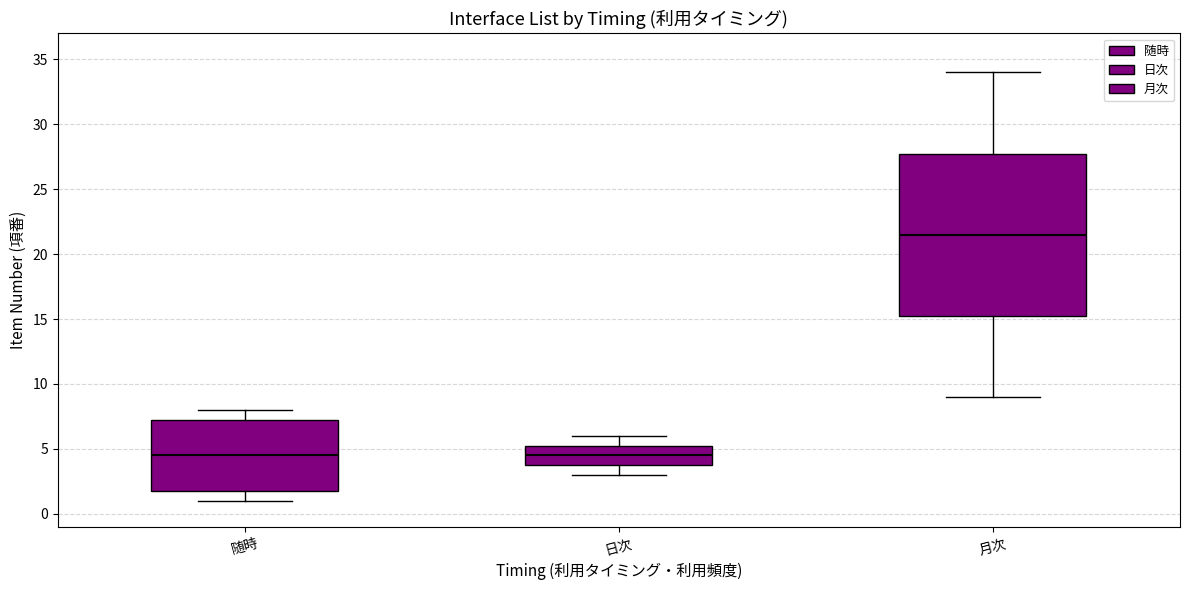

Reading left to right, read every box against the y-axis: the position of its median line, the range the box covers, and the ends of its whiskers. The values are not printed on the chart, so give them approximately, as read against the axis.

随時: median 4.5, box 2.0 to 7.5, whiskers 1.0 to 8.0
日次: median 4.5, box 4.0 to 5.5, whiskers 3.0 to 6.0
月次: median 21.5, box 15.5 to 28.0, whiskers 9.0 to 34.0